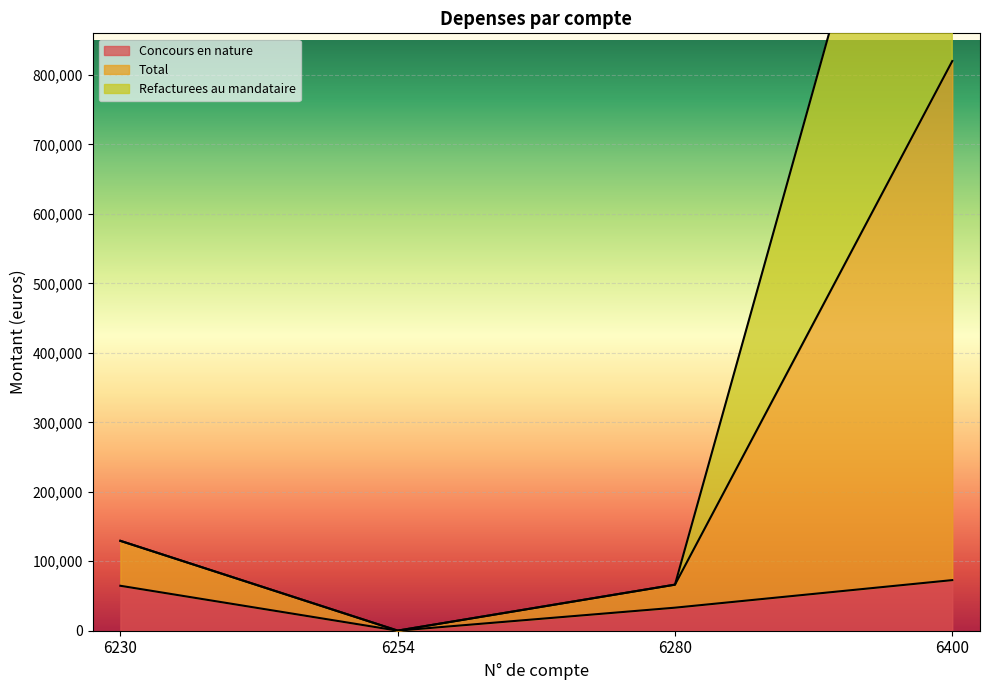

Where is the first local minimum for Total?

6254